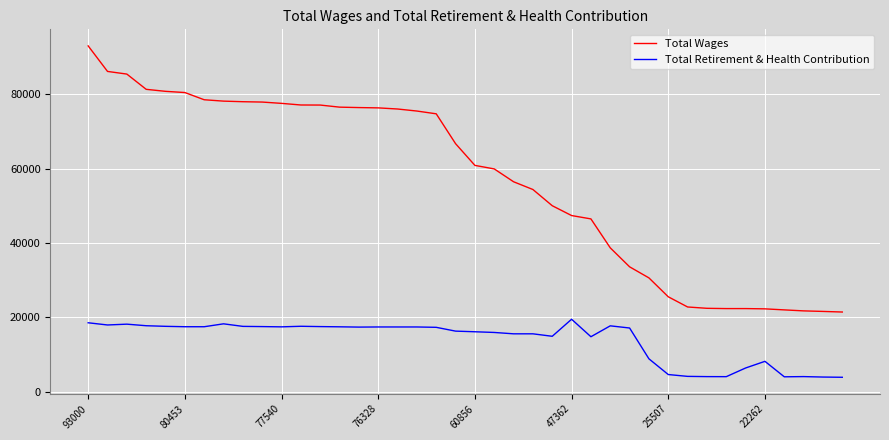

Rank the series by their average value, from highest to lowest.

Total Wages, Total Retirement & Health Contribution